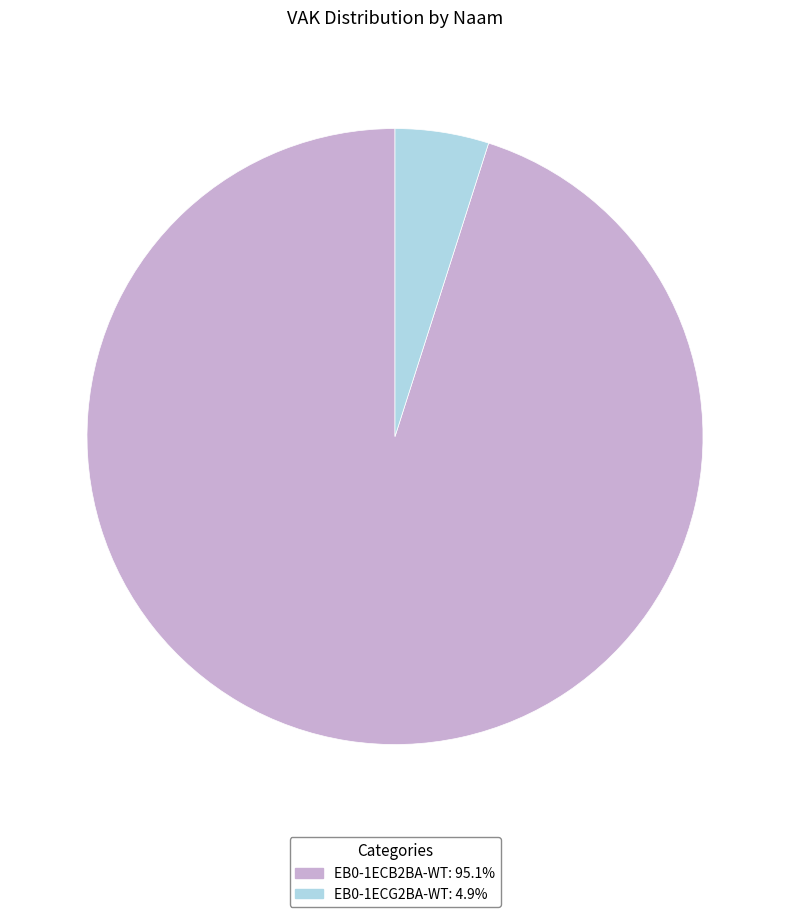

Do EB0-1ECG2BA-WT: 4.9% and EB0-1ECB2BA-WT: 95.1% together represent more than half of the pie?

Yes